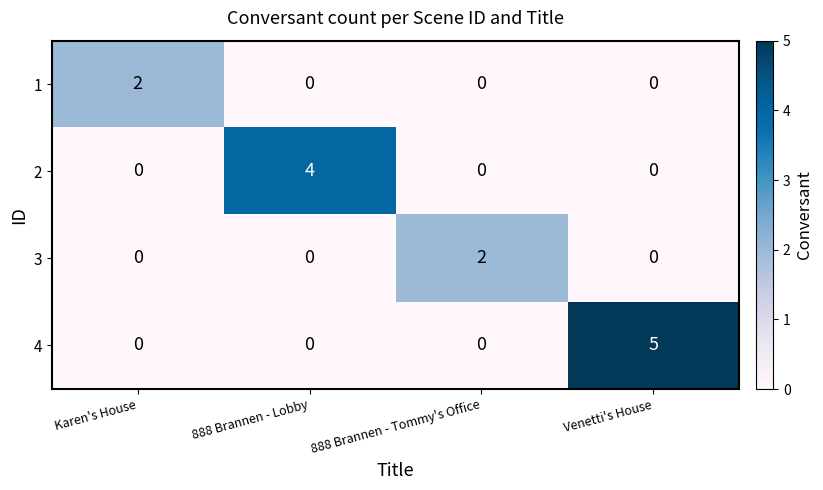

Reading left to right, extract all data points from this chart.

1: Karen's House=2	888 Brannen - Lobby=0	888 Brannen - Tommy's Office=0	Venetti's House=0
2: Karen's House=0	888 Brannen - Lobby=4	888 Brannen - Tommy's Office=0	Venetti's House=0
3: Karen's House=0	888 Brannen - Lobby=0	888 Brannen - Tommy's Office=2	Venetti's House=0
4: Karen's House=0	888 Brannen - Lobby=0	888 Brannen - Tommy's Office=0	Venetti's House=5